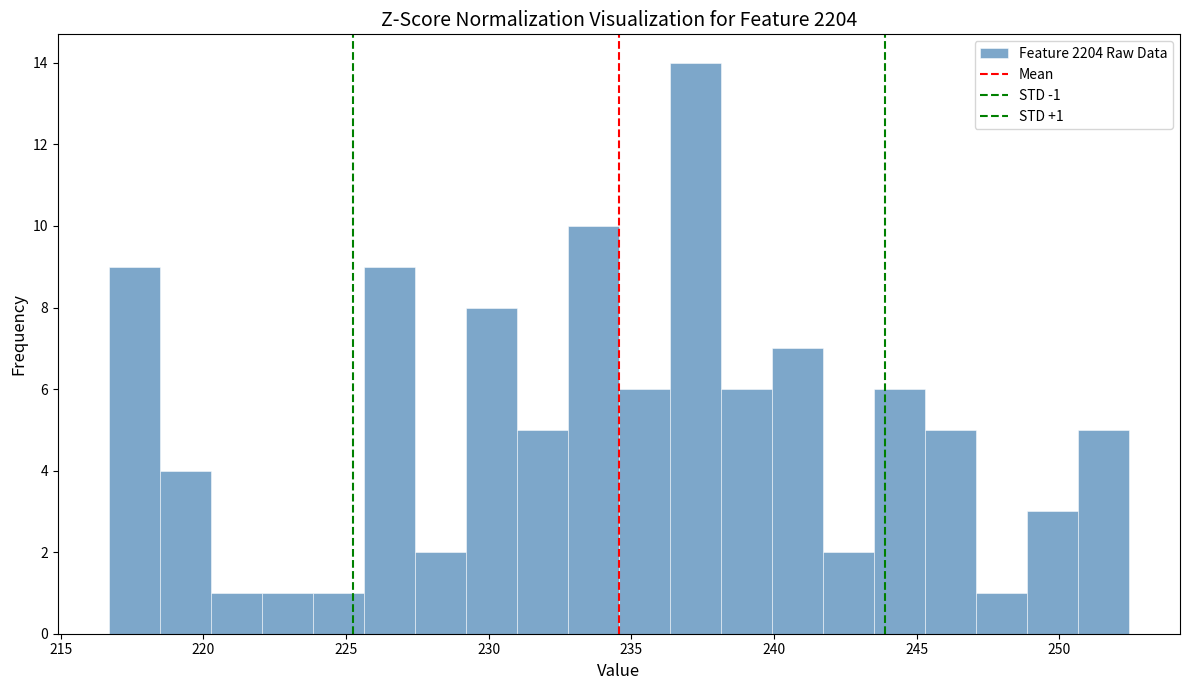

Read against the x-axis, roughly where is the centre of the tallest bar?

237.0